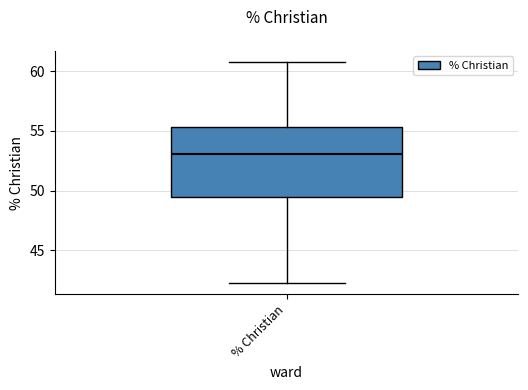

Transcribe this box plot: give where the median line is, the range the box spans, and where the two whiskers end, as read against the y-axis. The values are not printed on the chart, so give them approximately, as read against the axis.

median 53.0, box 49.5 to 55.5, whiskers 42.0 to 61.0